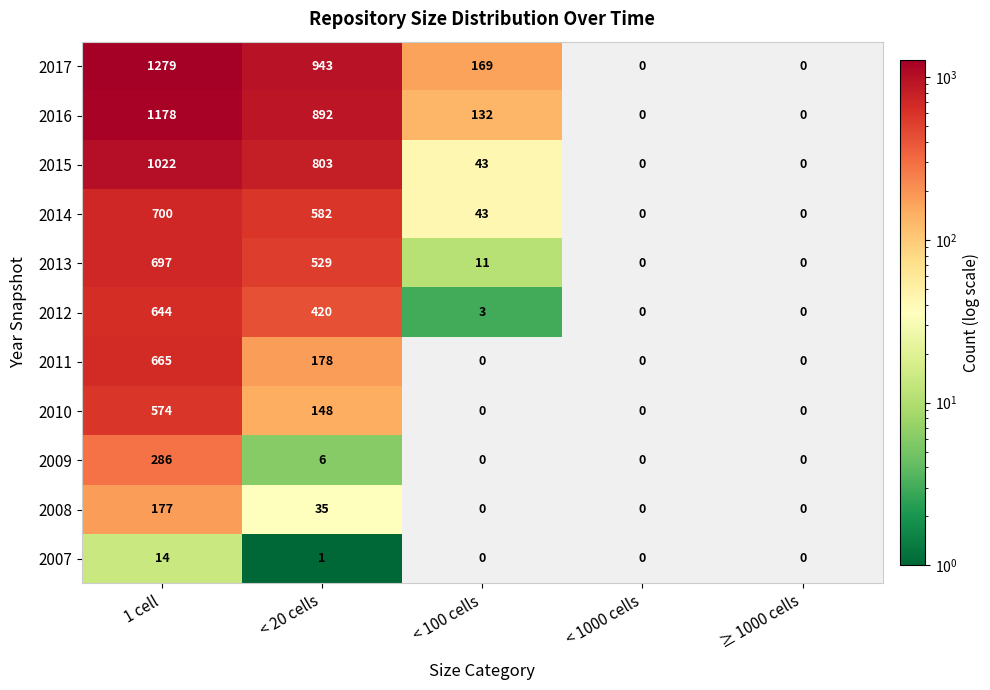

Is it true that 2007 equals 23.5 at 1 cell?

False